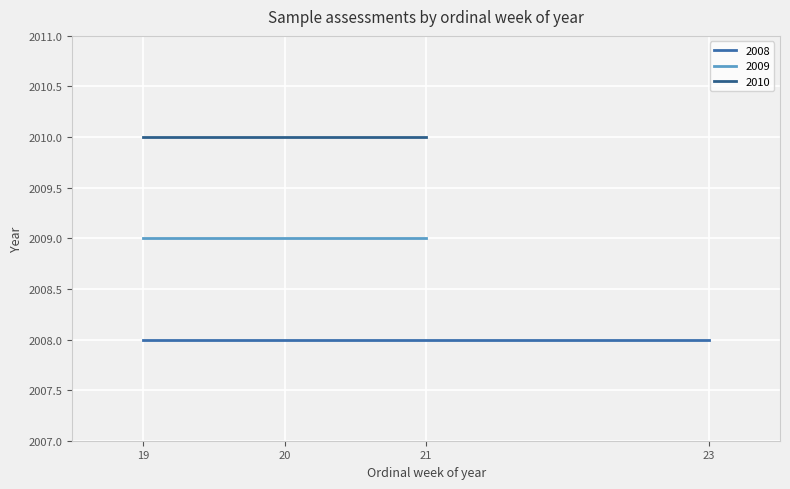

What is the minimum value shown in the chart?

2008